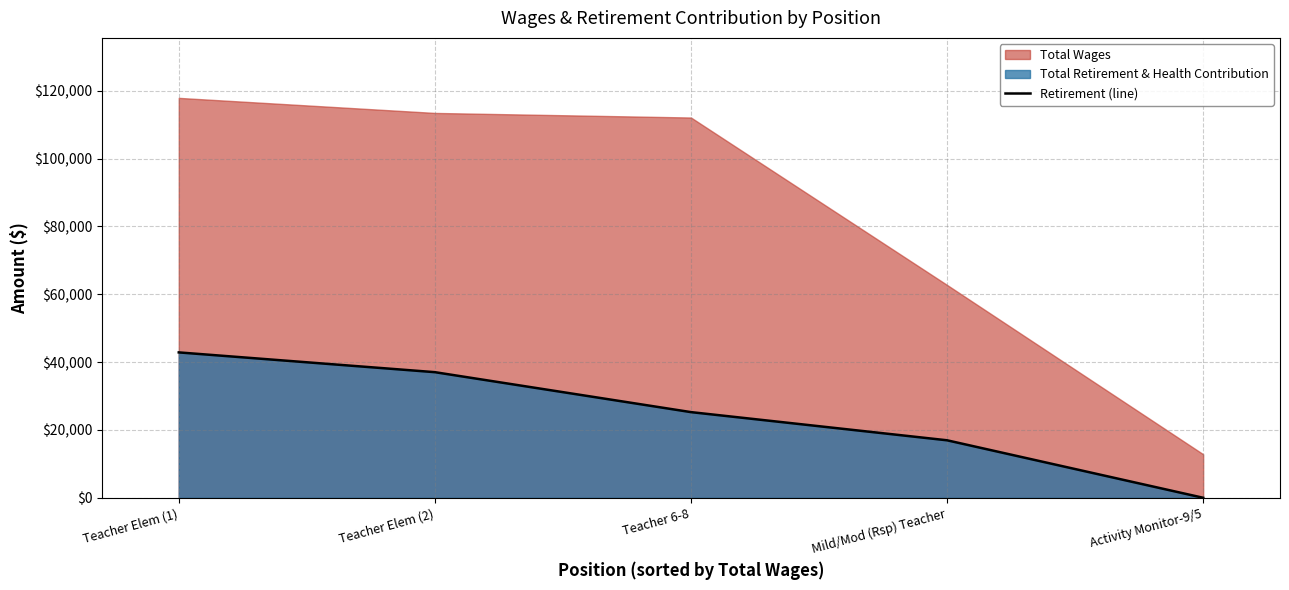

What is the maximum value for Retirement (line)?

42851